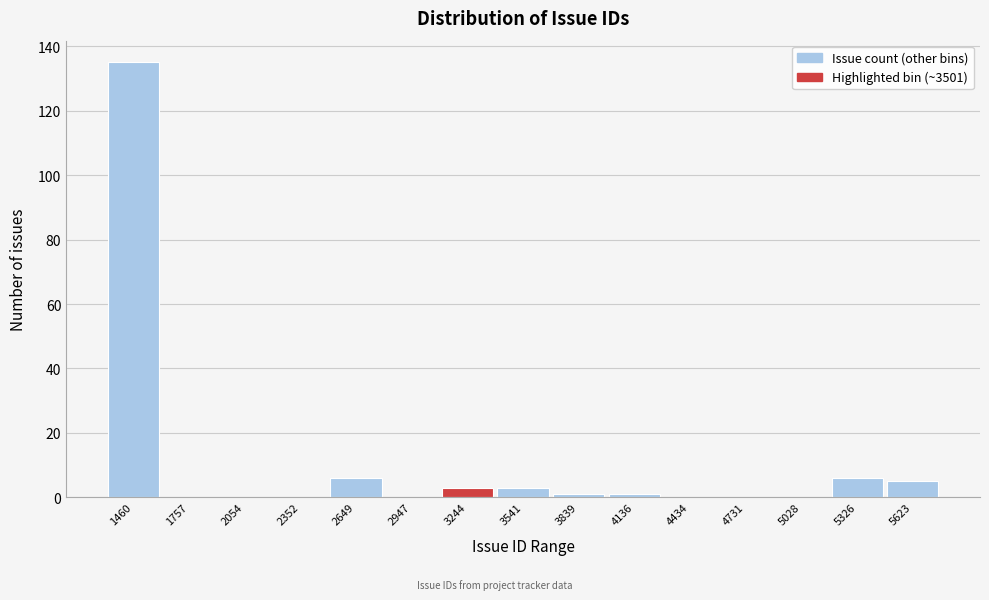

Reading right to left, extract all data points from this chart.

5623=5	5326=6	5028=0	4731=0	4434=0	4136=1	3839=1	3541=3	3244=3	2947=0	2649=6	2352=0	2054=0	1757=0	1460=135